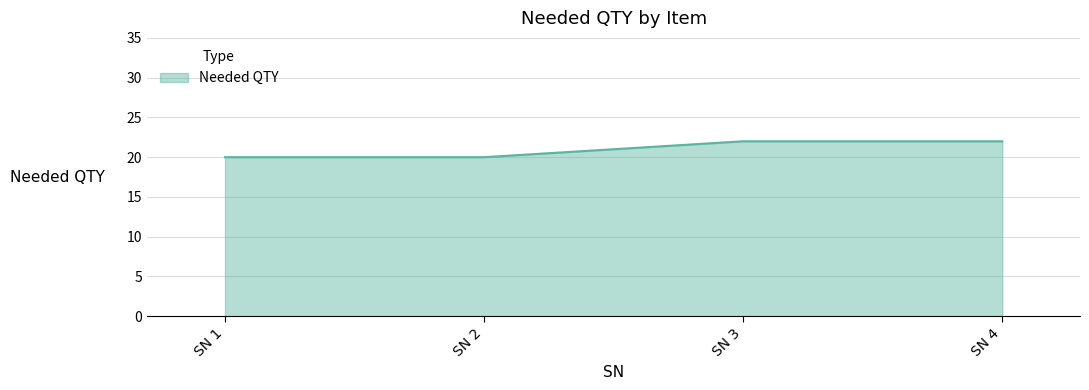

How many lines are shown in the chart?

1